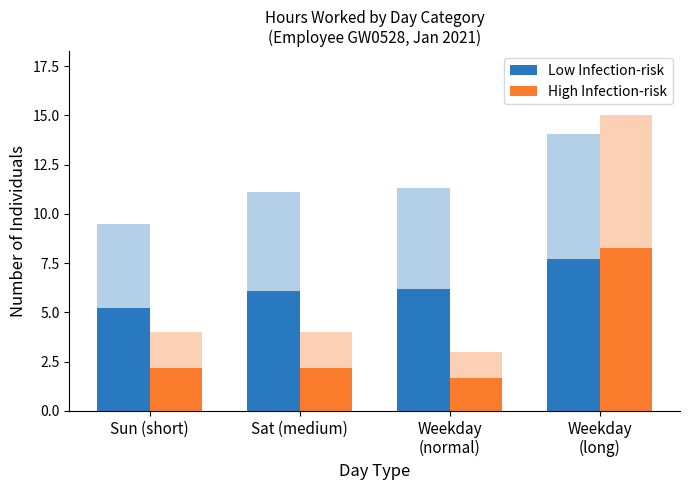

Where is Low Infection-risk nearest to the value 6?

Sat (medium)